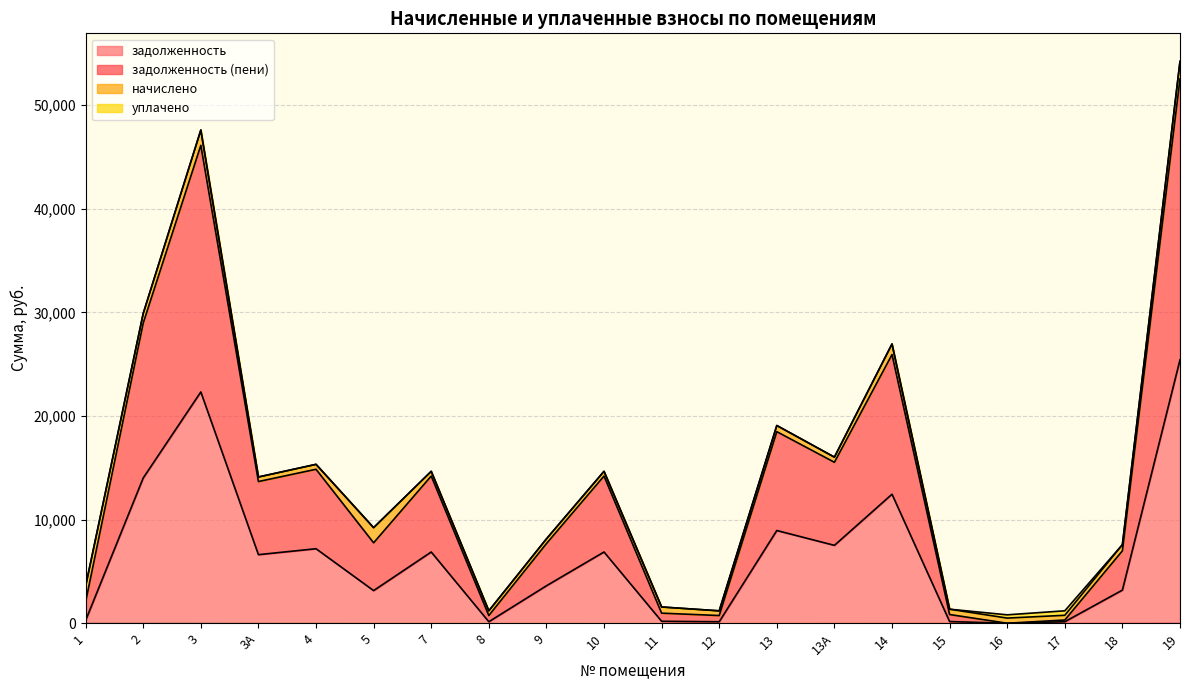

Which label corresponds to the smallest value in the chart?

16